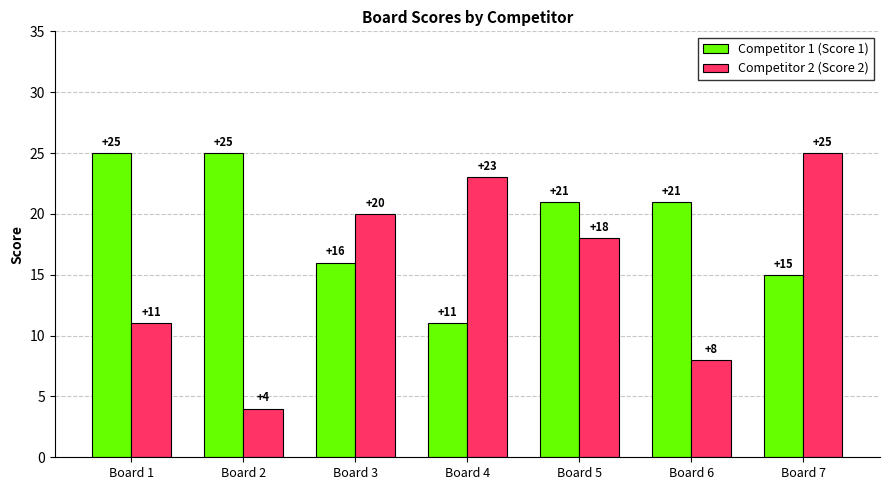

How many values in the Competitor 2 (Score 2) series are below 18?

3